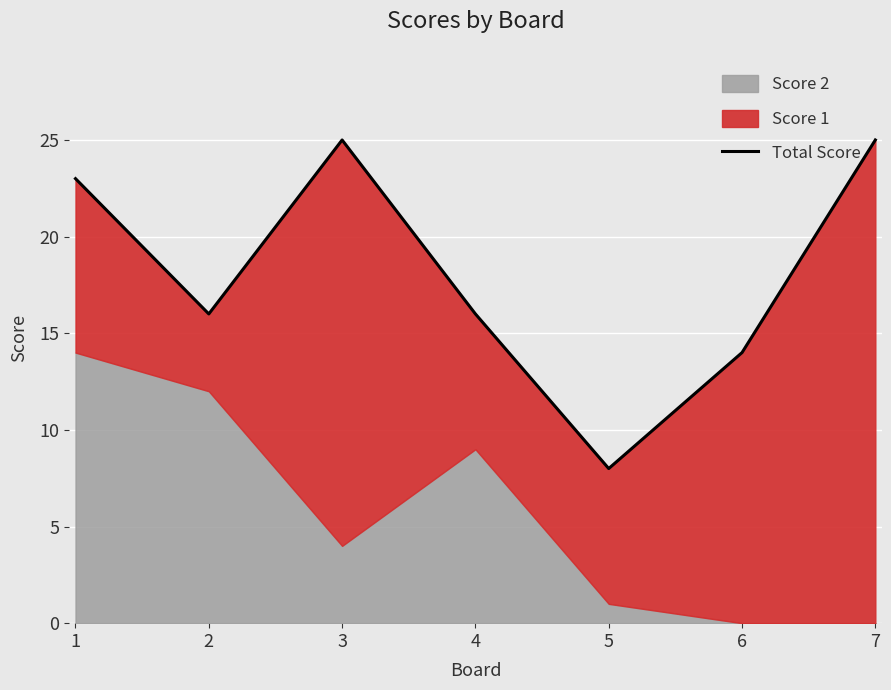

What is the smallest value displayed?

8